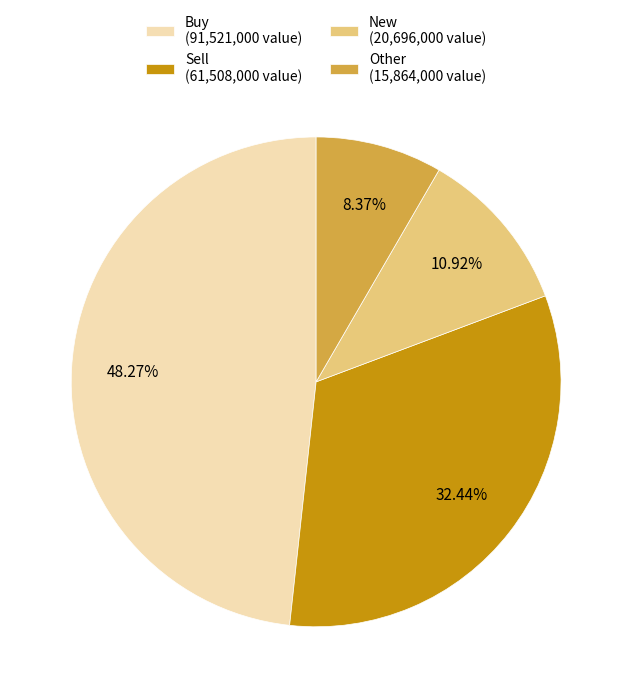

Which has a higher value, New (20,696,000 value) or Sell (61,508,000 value)?

Sell (61,508,000 value)